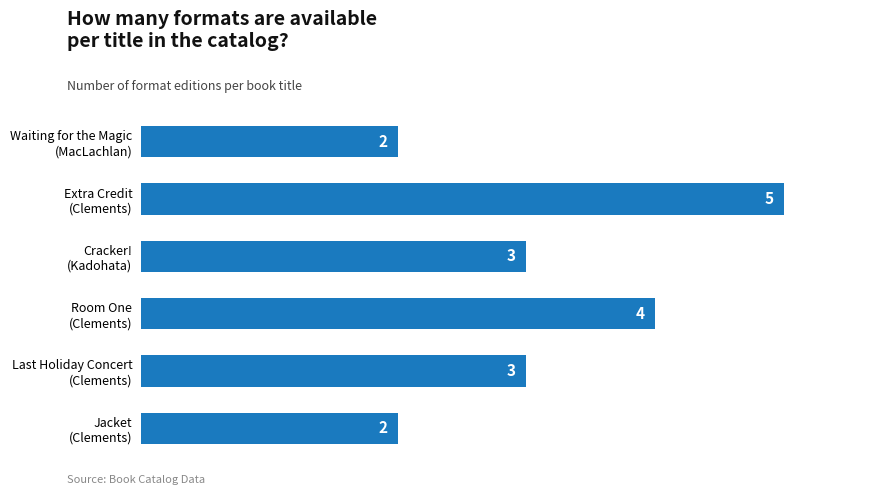

What is the average value?

3